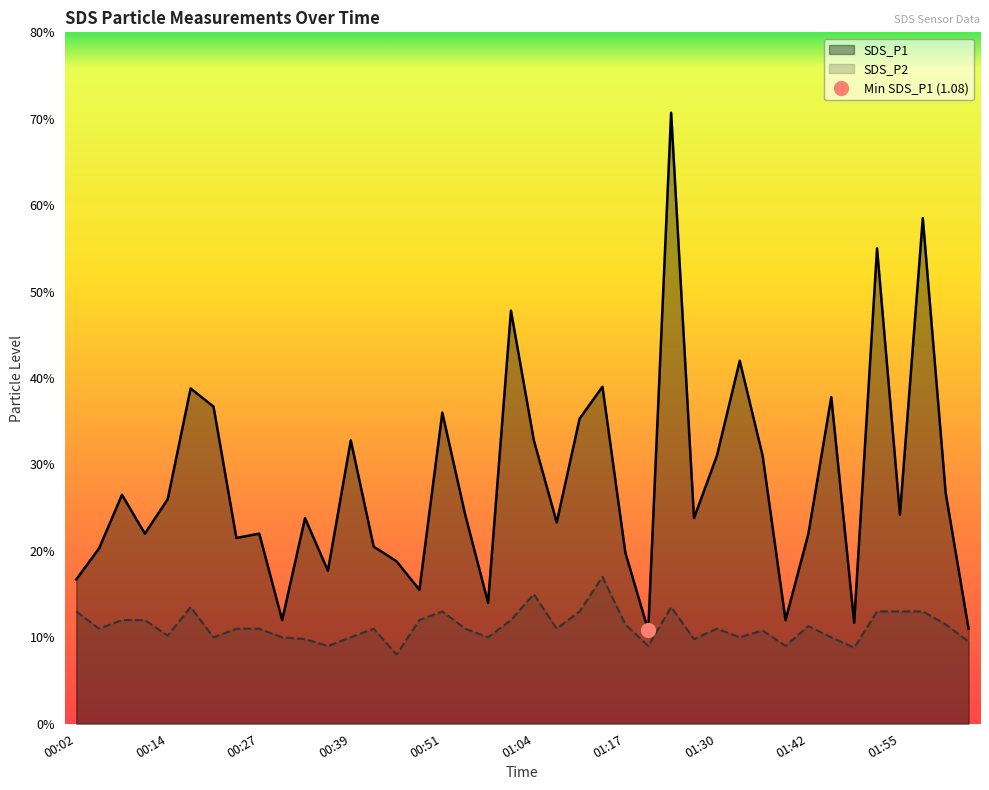

The SDS_P1 series shows 4.2 at 01:33. True or false?

True